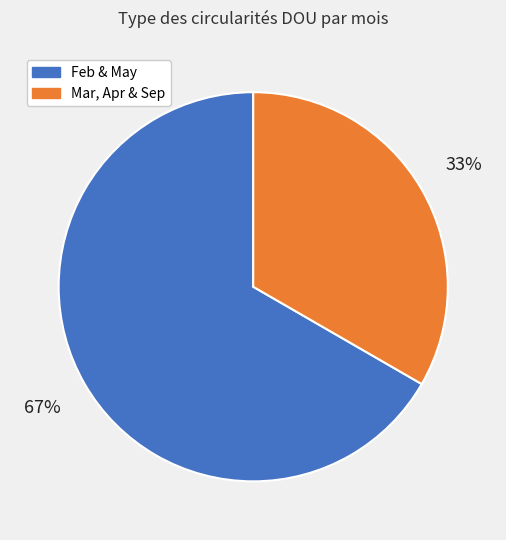

Which category has the biggest portion of the pie?

Feb & May